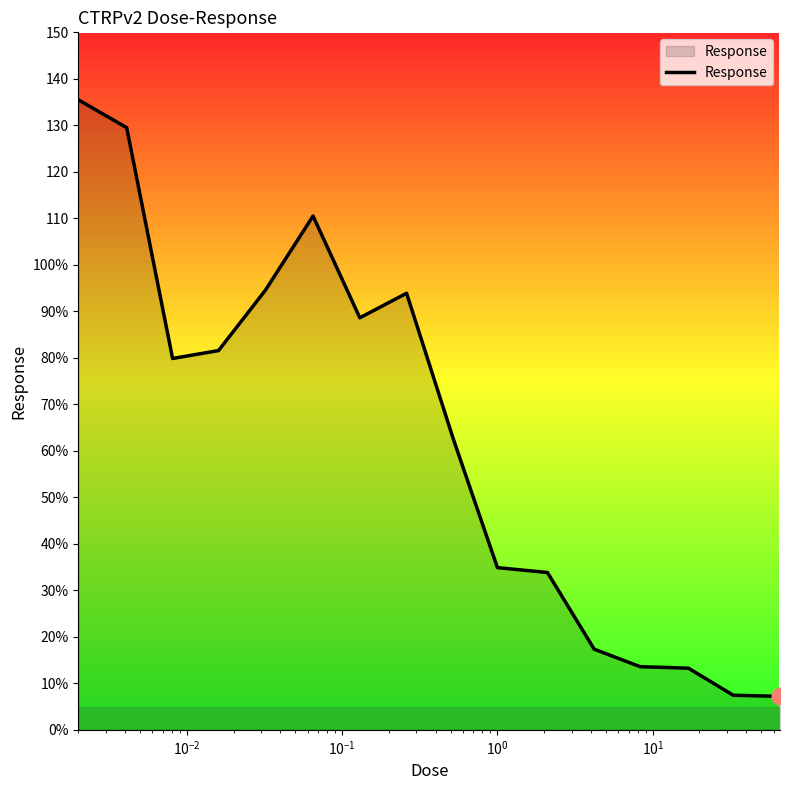

Does the chart have visible grid lines?

No